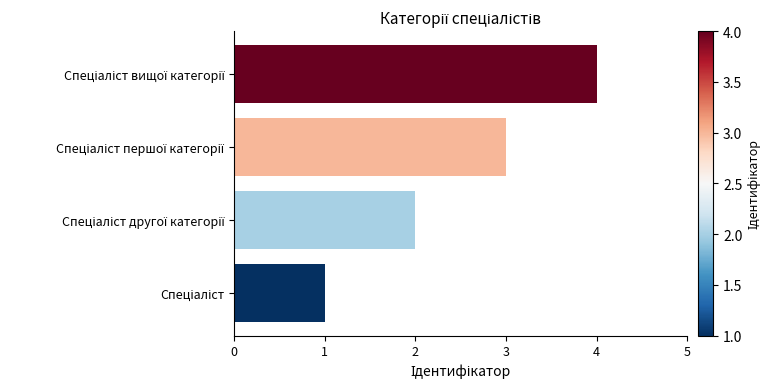

What is the difference between the maximum and minimum values?

3